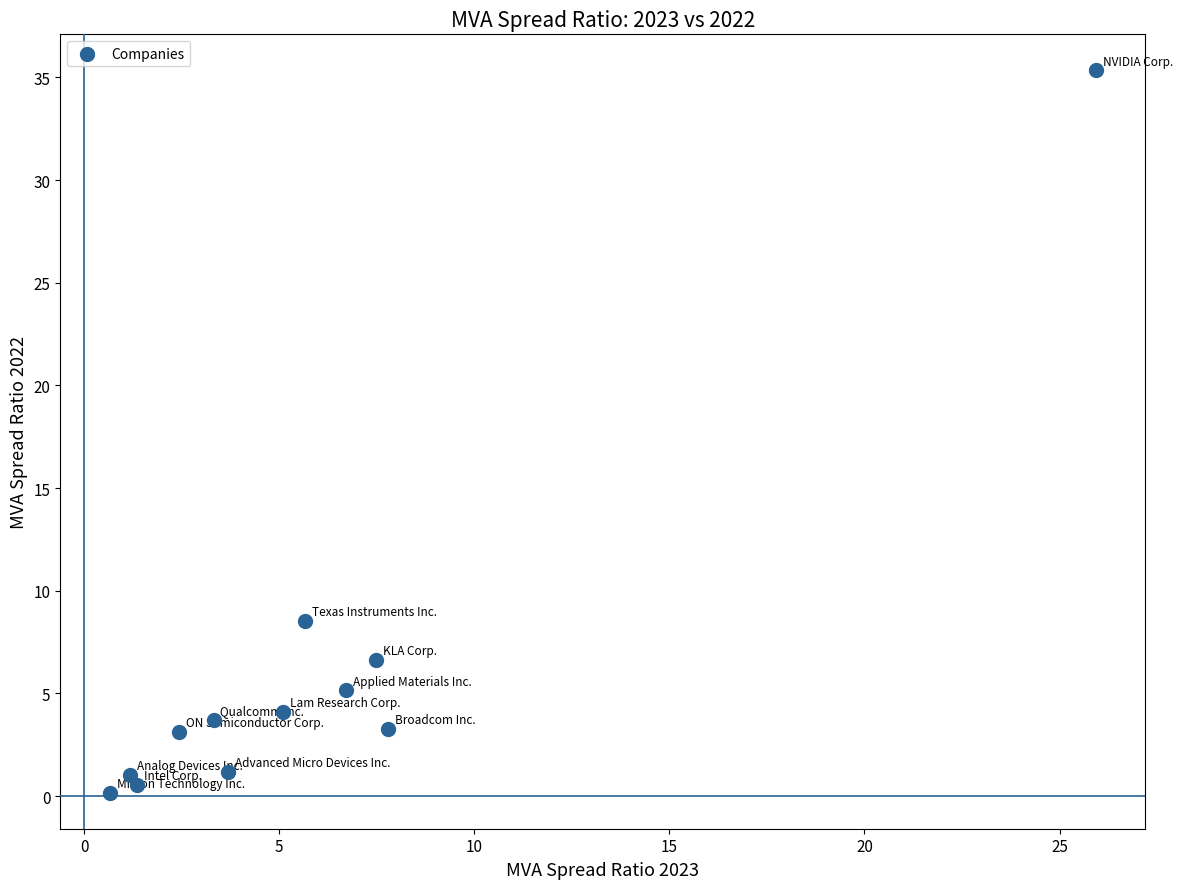

What is the average Y value?

6.1